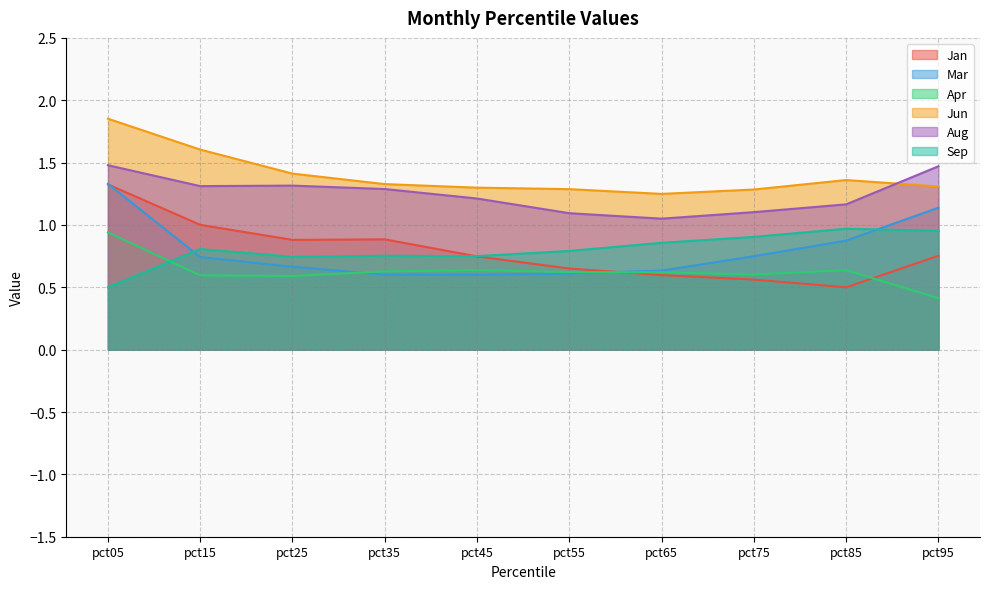

Reading left to right, transcribe all the data shown in this chart.

Jan: 1.3	1.0	0.9	0.9	0.7	0.7	0.6	0.6	0.5	0.8
Mar: 1.3	0.7	0.7	0.6	0.6	0.6	0.6	0.7	0.9	1.1
Apr: 0.9	0.6	0.6	0.6	0.6	0.6	0.6	0.6	0.6	0.4
Jun: 1.9	1.6	1.4	1.3	1.3	1.3	1.2	1.3	1.4	1.3
Aug: 1.5	1.3	1.3	1.3	1.2	1.1	1.1	1.1	1.2	1.5
Sep: 0.5	0.8	0.7	0.8	0.8	0.8	0.9	0.9	1.0	1.0